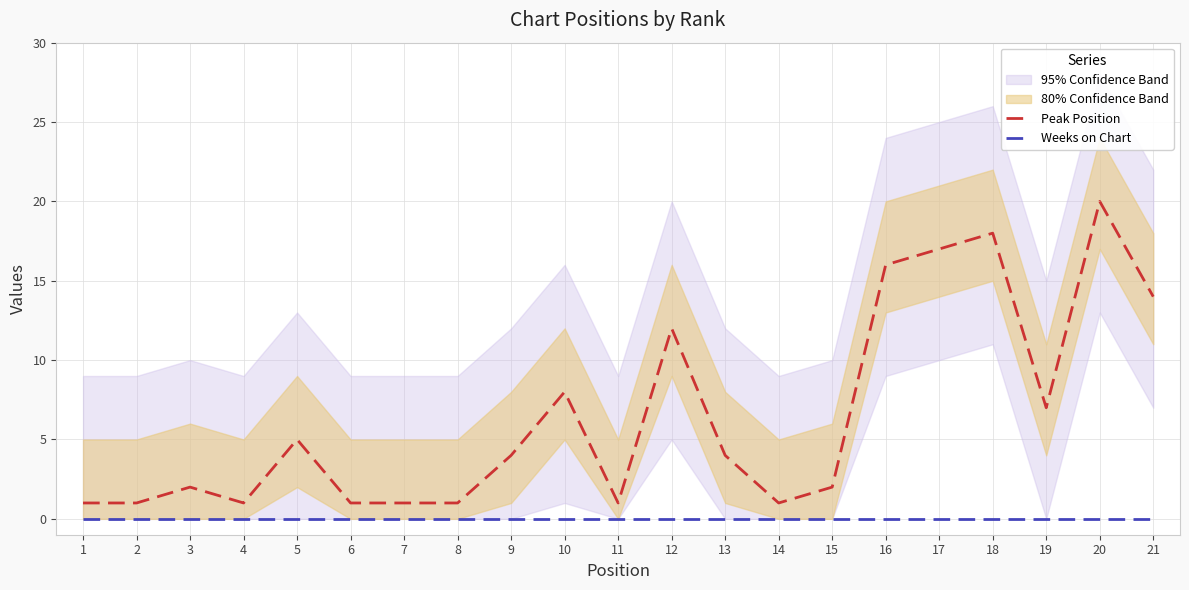

True or false: Peak Position and Weeks on Chart intersect in this chart.

False